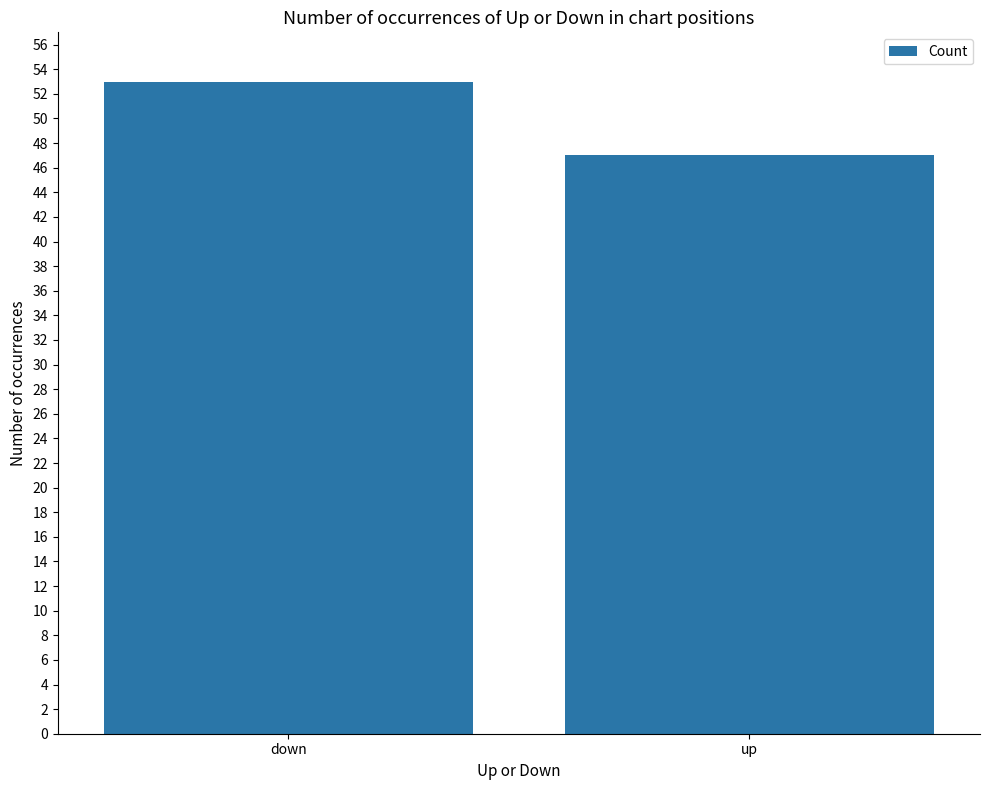

Which has a higher value, down or up?

down